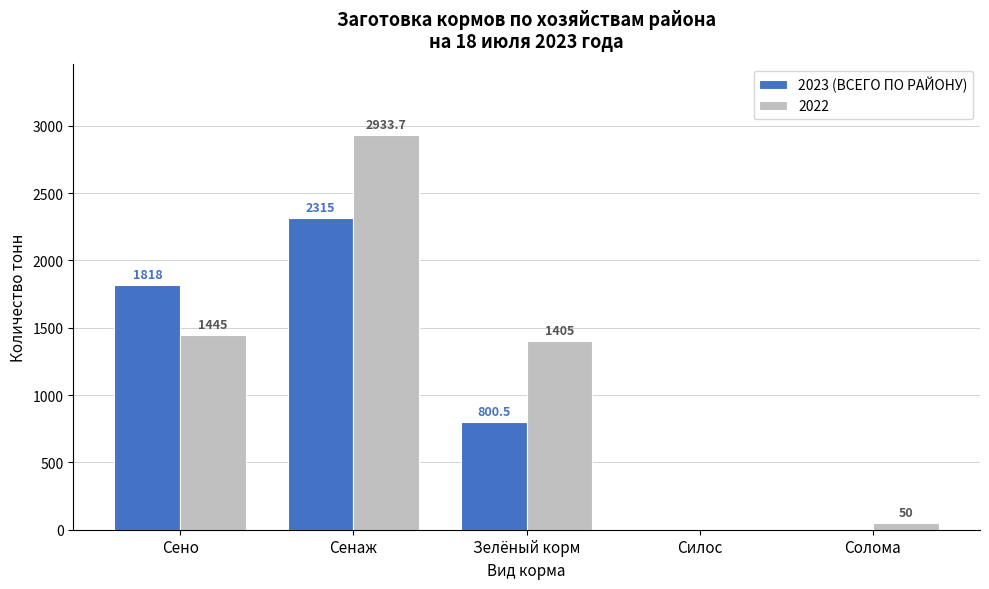

Reading left to right, what are all the values shown in this chart?

2023 (ВСЕГО ПО РАЙОНУ): Сено=1818.0	Сенаж=2315.0	Зелёный корм=800.5	Силос=0.0	Солома=0.0
2022: Сено=1445.0	Сенаж=2933.7	Зелёный корм=1405.0	Силос=0.0	Солома=50.0